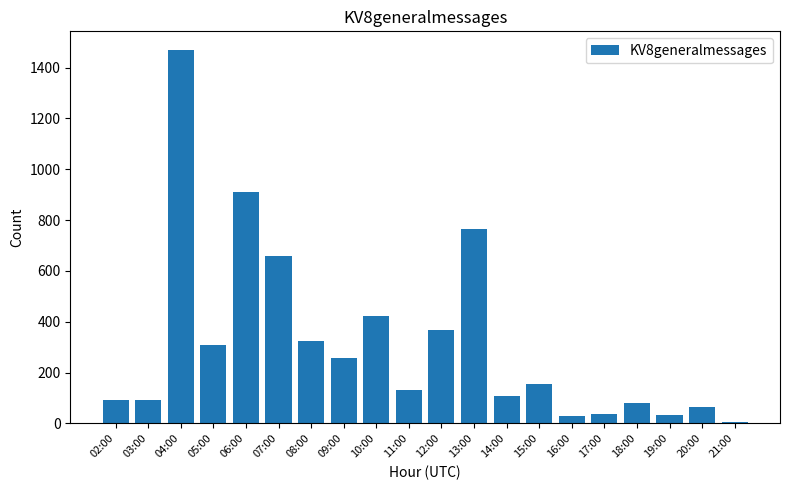

What is the change in value from 08:00 to 09:00?

-68